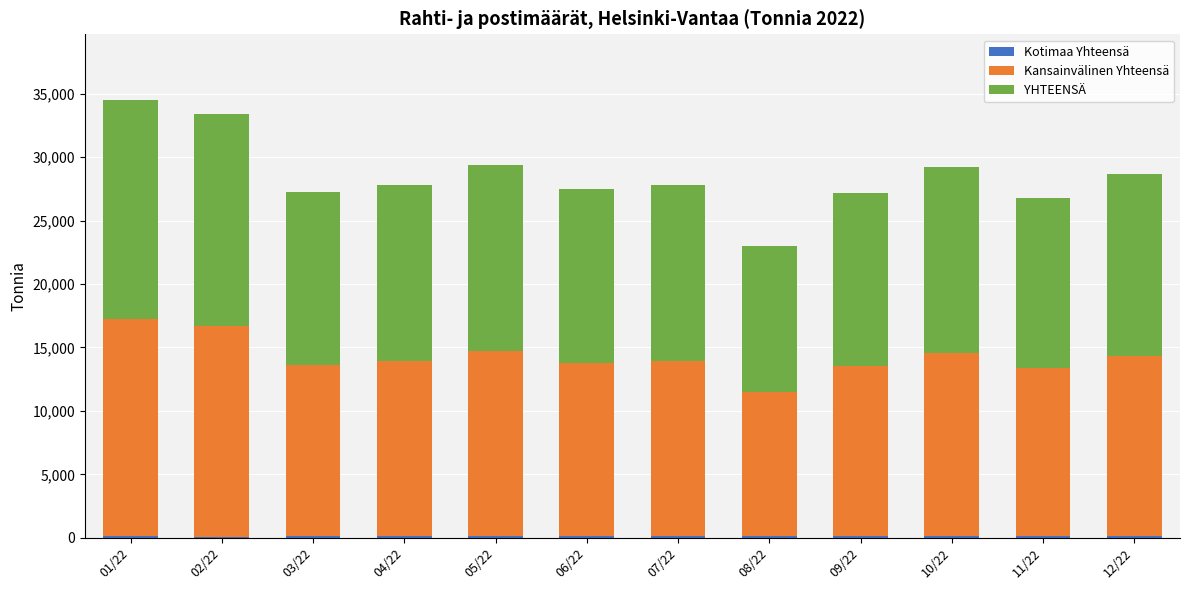

Does the chart contain stacked bars?

Yes